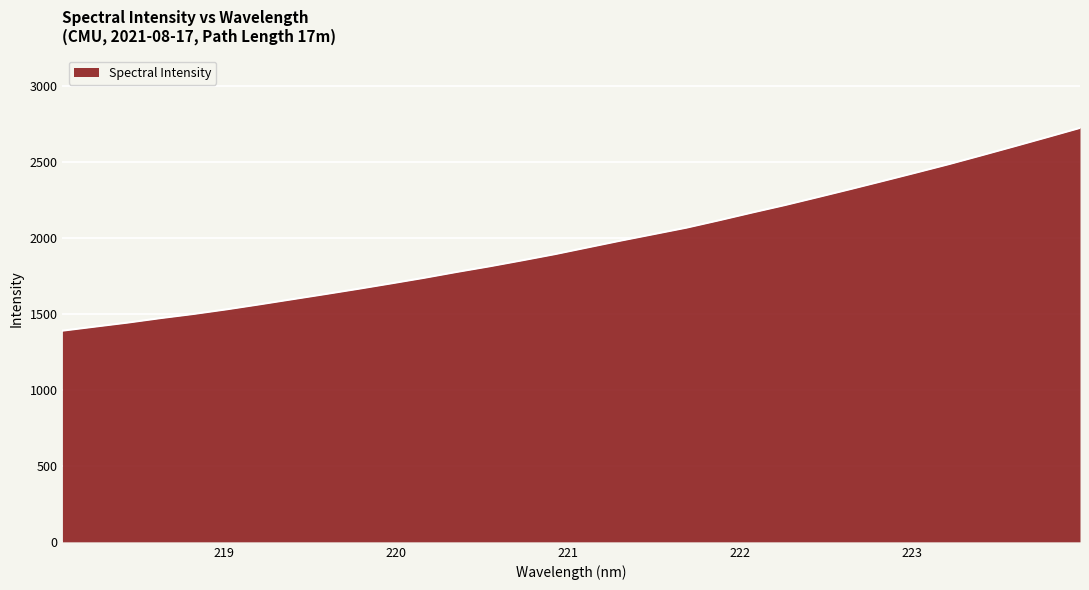

How many distinct data groups are displayed?

1